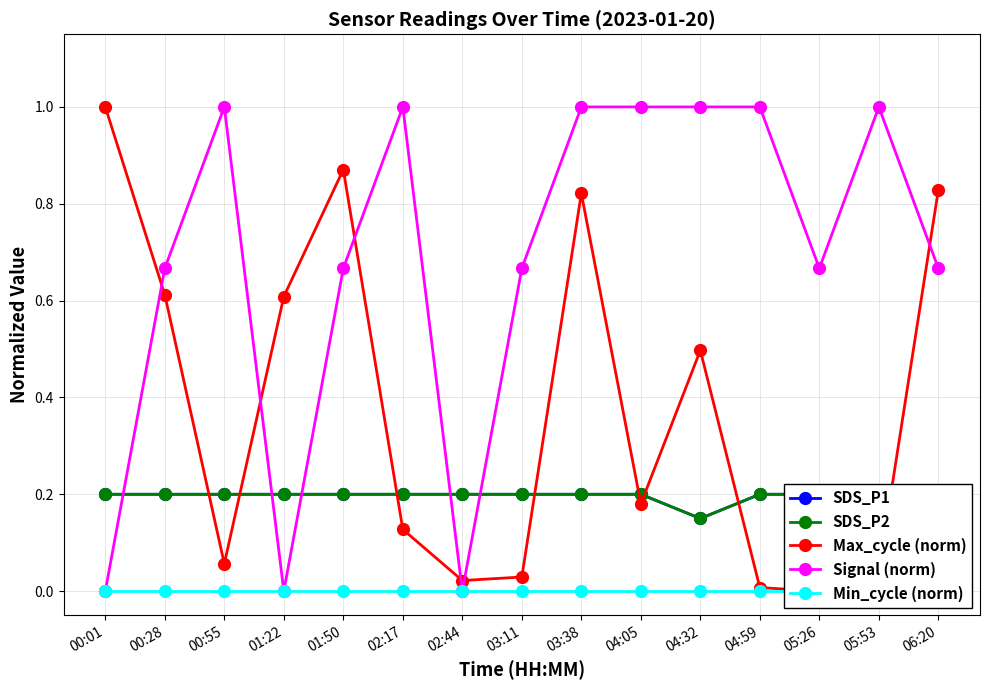

Where is the first local minimum for Signal (norm)?

01:22